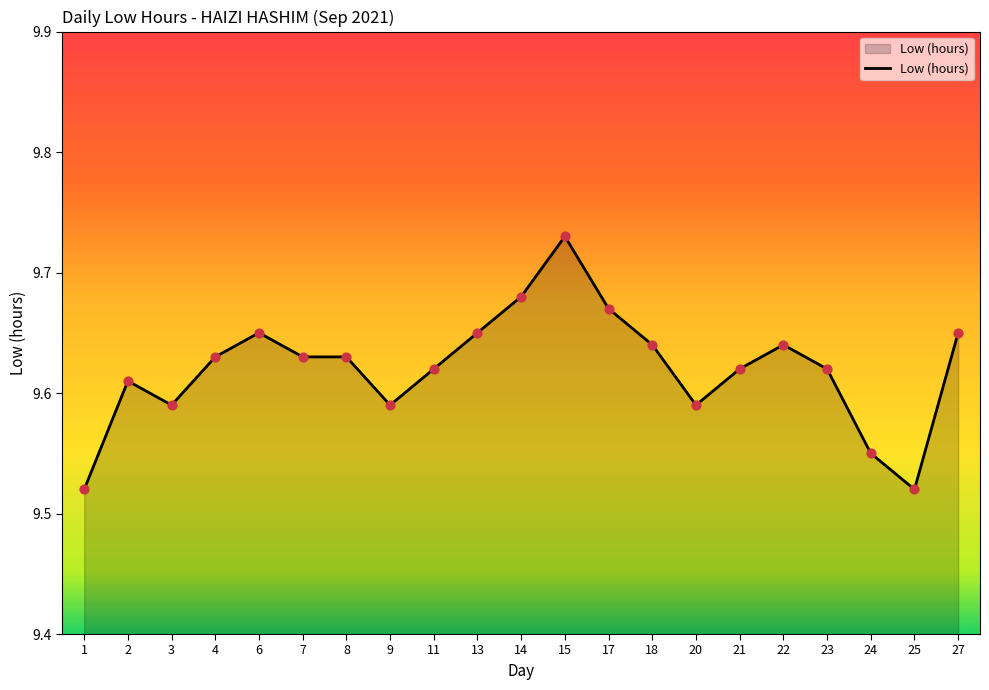

Between 23 and 8, which is larger?

8